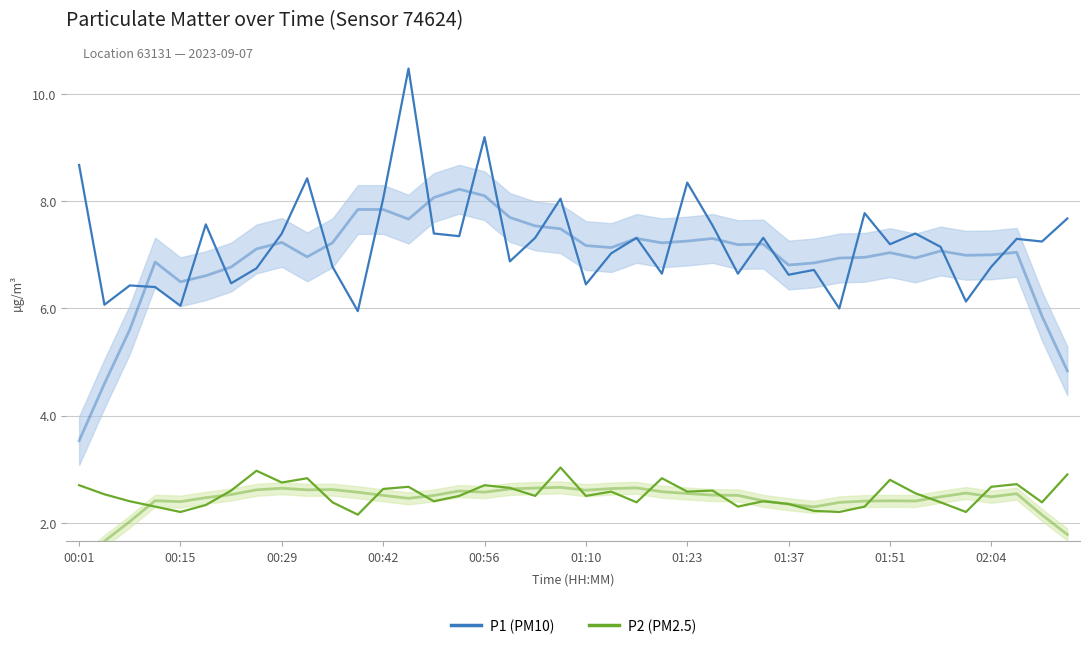

Reading right to left, what are all the values shown in this chart?

P1 (PM10): 7.7	7.2	7.3	6.8	6.1	7.2	7.4	7.2	7.8	6.0	6.7	6.6	7.3	6.7	7.5	8.3	6.7	7.3	7.0	6.5	8.1	7.3	6.9	9.2	7.3	7.4	10.5	8.1	6.0	6.8	8.4	7.4	6.8	6.5	7.6	6.0	6.4	6.4	6.1	8.7
P2 (PM2.5): 2.9	2.4	2.7	2.7	2.2	2.4	2.5	2.8	2.3	2.2	2.2	2.4	2.4	2.3	2.6	2.6	2.8	2.4	2.6	2.5	3.0	2.5	2.6	2.7	2.5	2.4	2.7	2.6	2.1	2.4	2.8	2.8	3.0	2.6	2.3	2.2	2.3	2.4	2.5	2.7